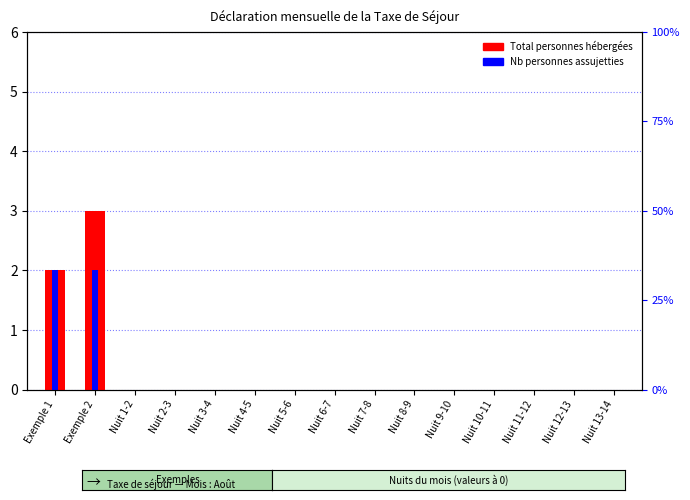

What is the value of the Nb de personnes ASSUJETTIES bar at the 2nd from the left?

2